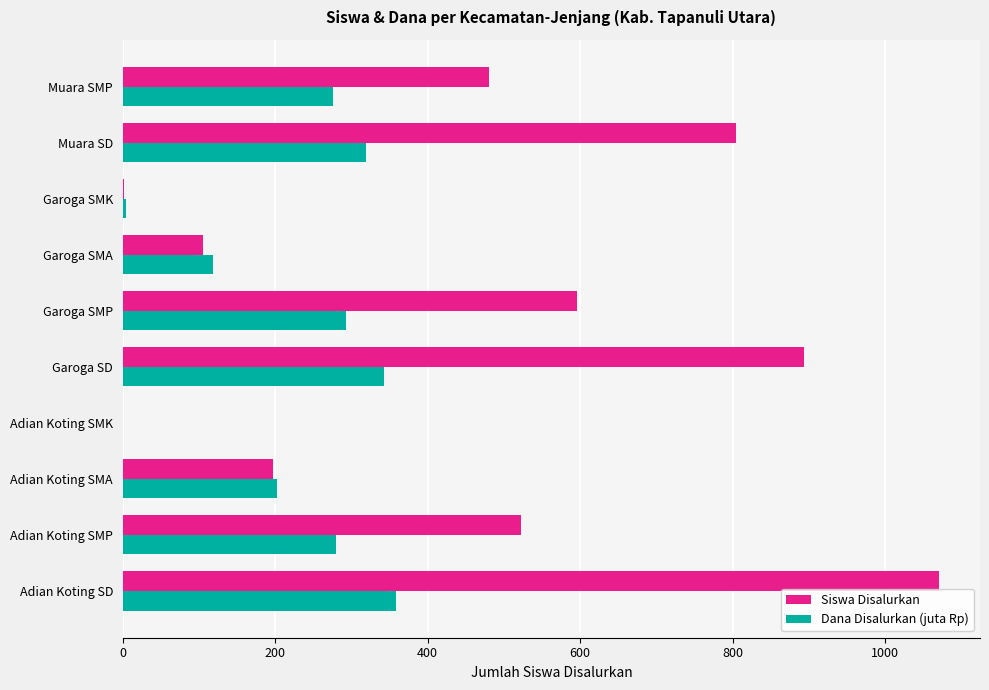

Between Garoga SMP and Muara SD, which series saw the biggest shift?

Siswa Disalurkan